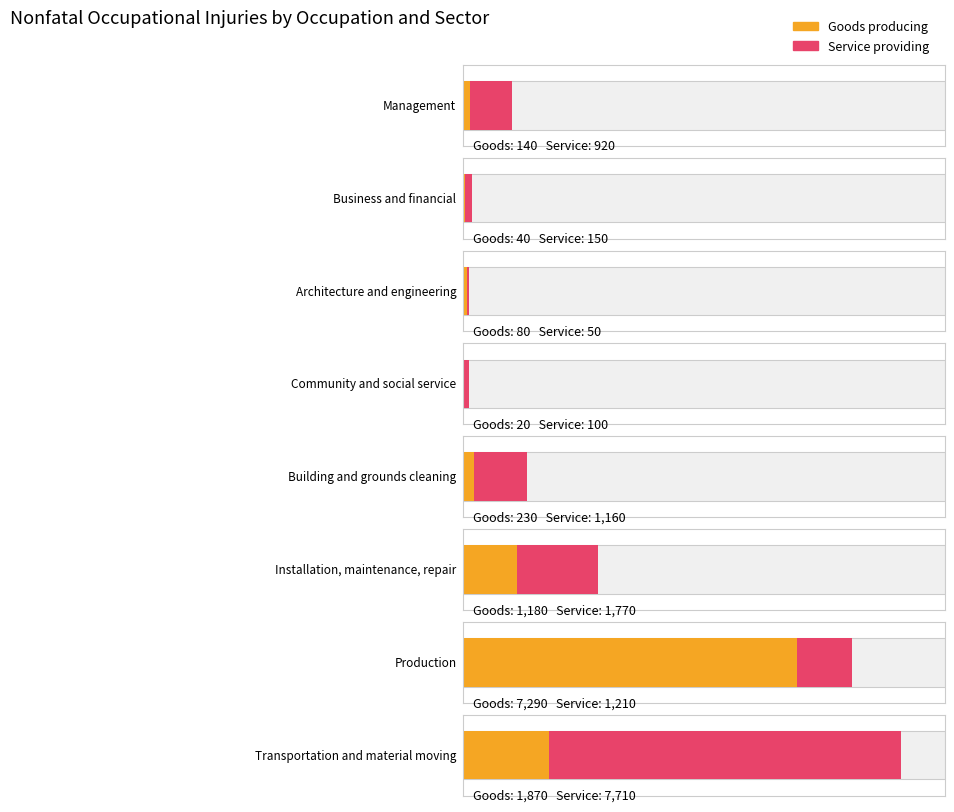

What is the sum of all Goods producing values?

10850